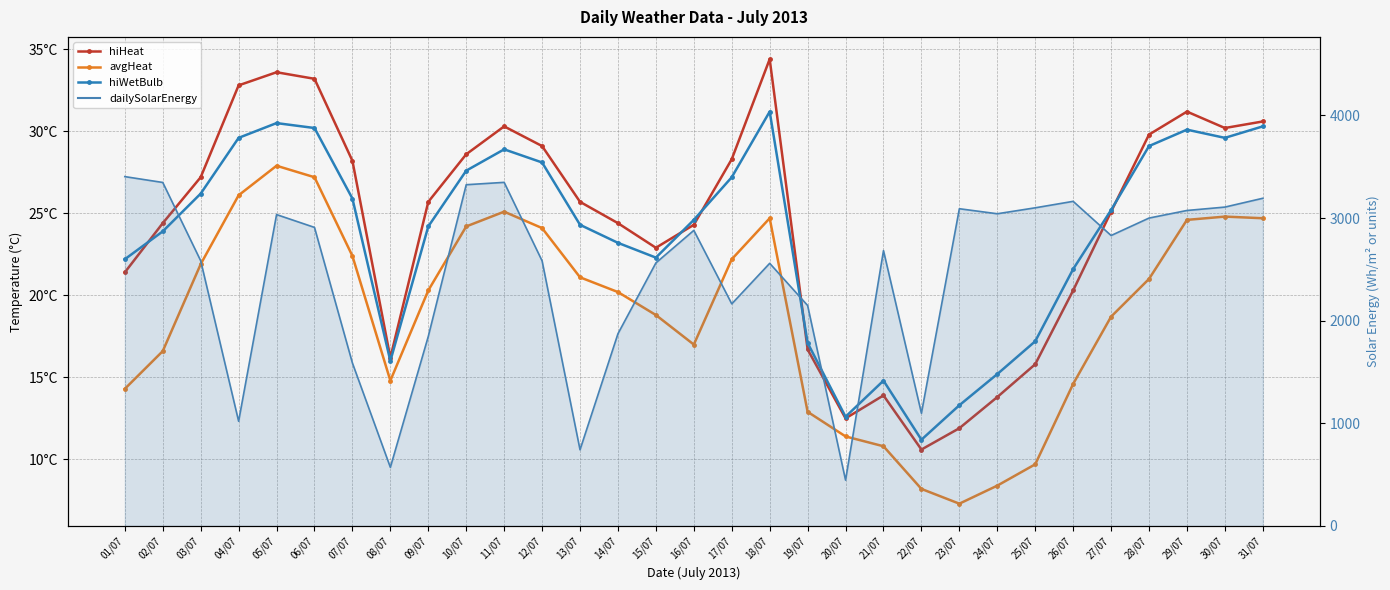

Which has a higher value, 01/07 or 16/07?

16/07